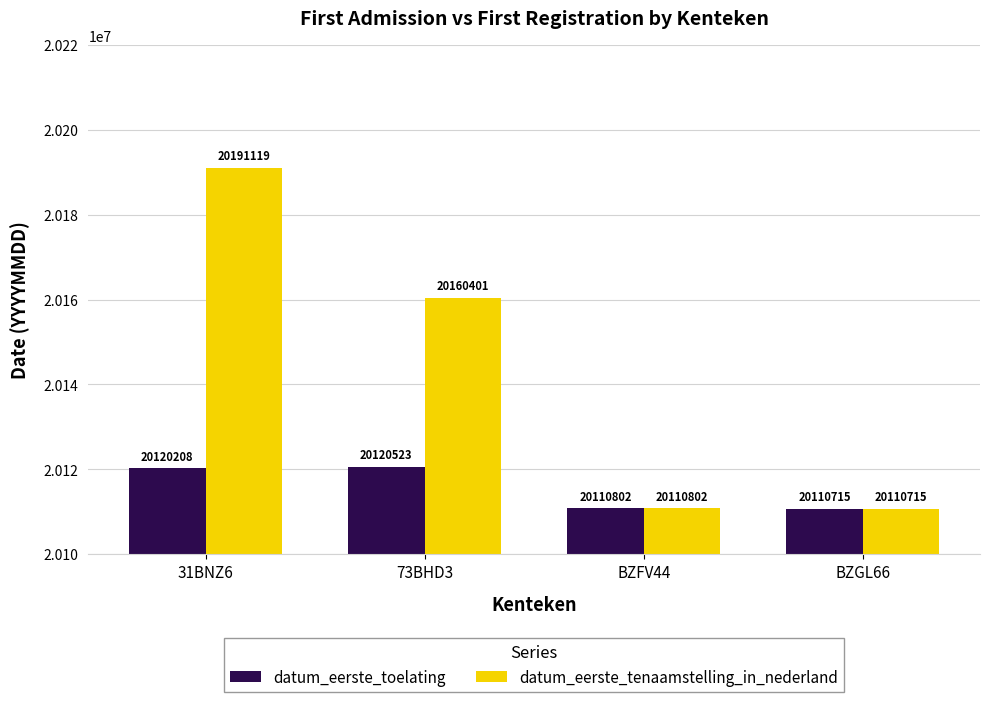

Reading left to right, transcribe all the data shown in this chart.

datum_eerste_toelating: 20120208	20120523	20110802	20110715
datum_eerste_tenaamstelling_in_nederland: 20191119	20160401	20110802	20110715